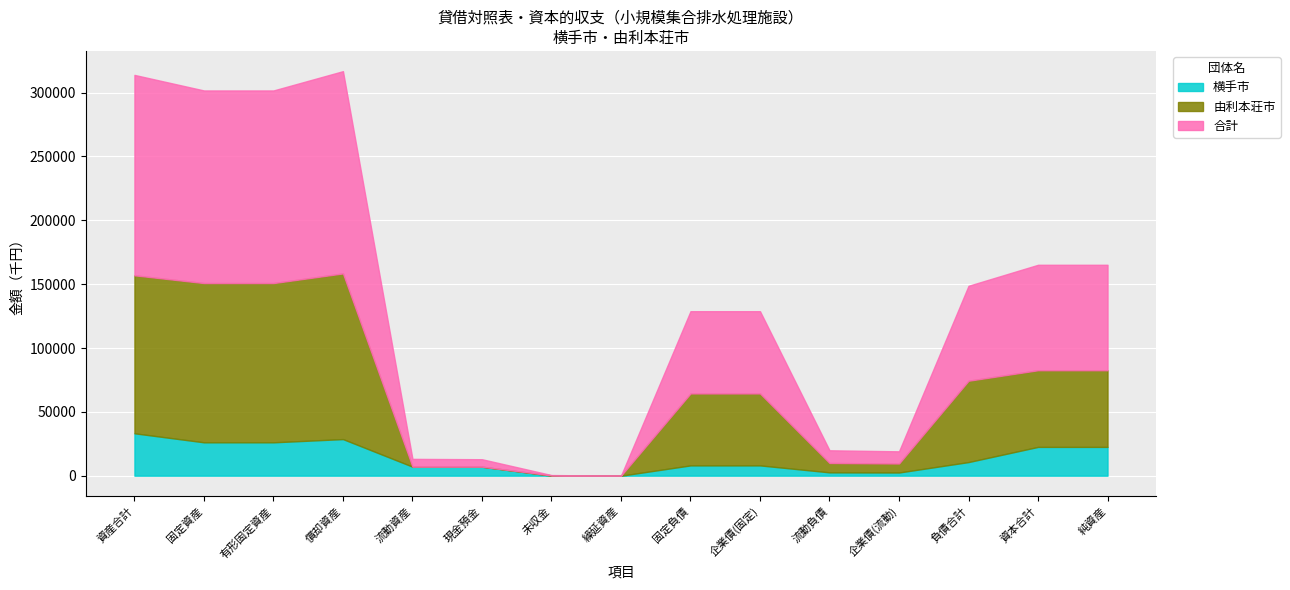

What is the total value across all series at 資産合計?

313888